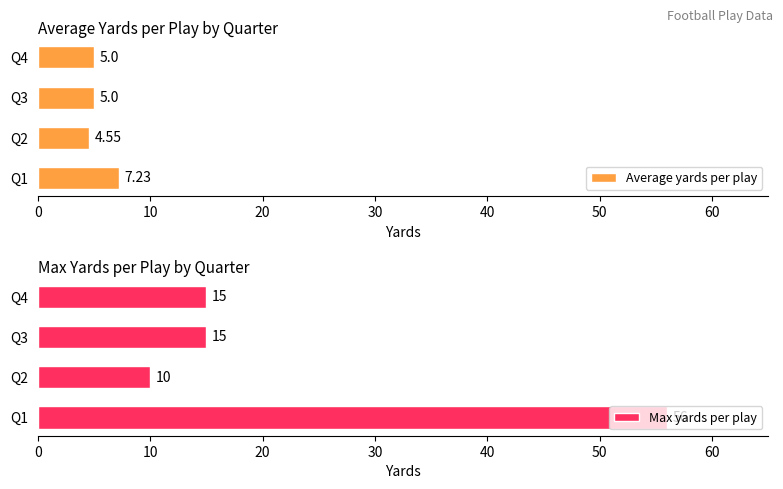

What is the sum of the Average yards per play values at Q4 and Q1?

12.2